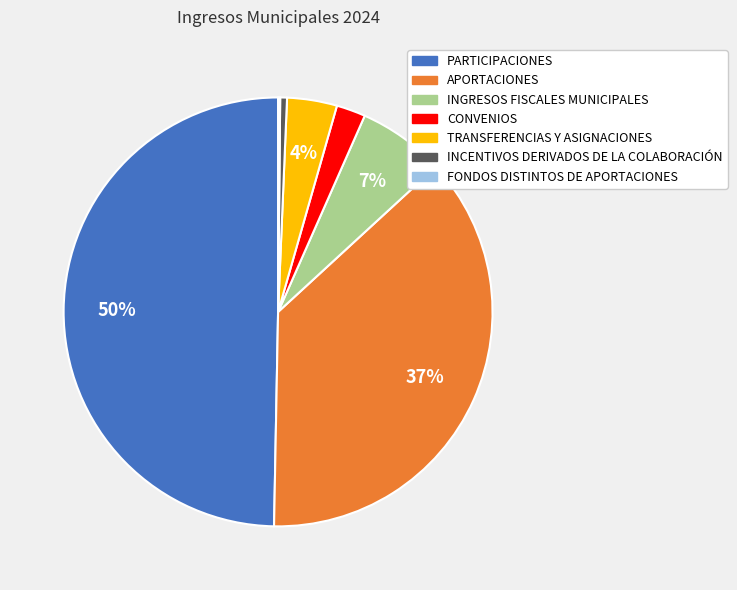

The INCENTIVOS DERIVADOS DE LA COLABORACIÓN slice represents 1% of the pie. True or false?

True